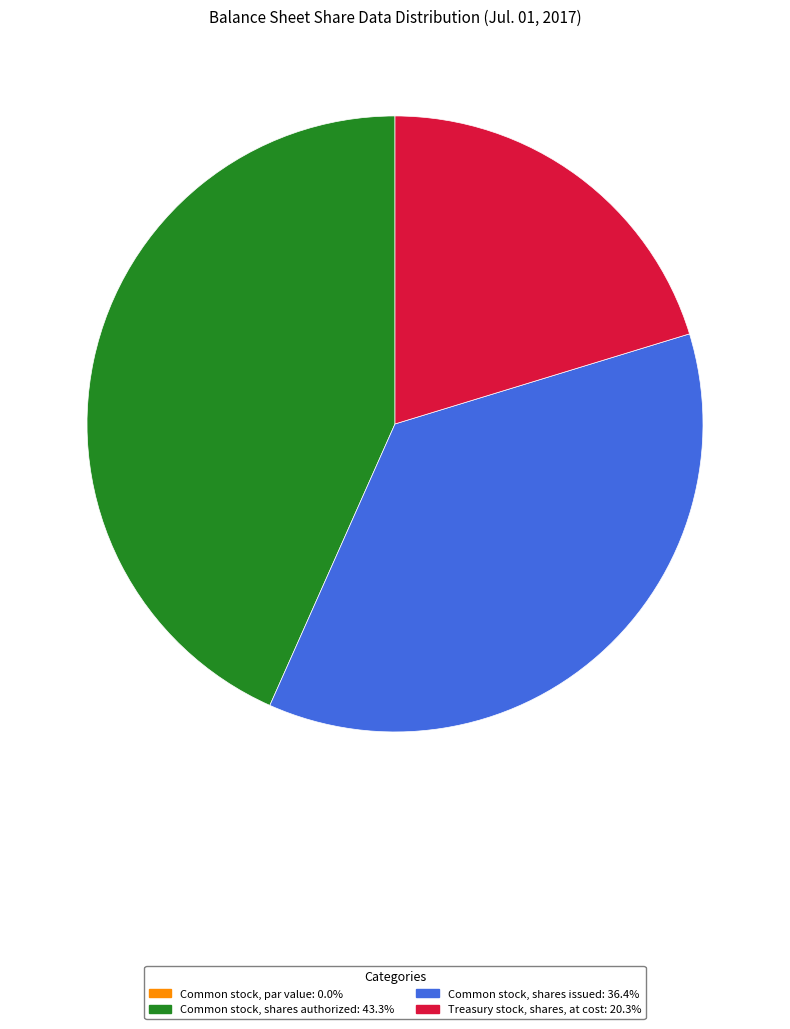

Which slice is the largest?

Common stock, shares authorized